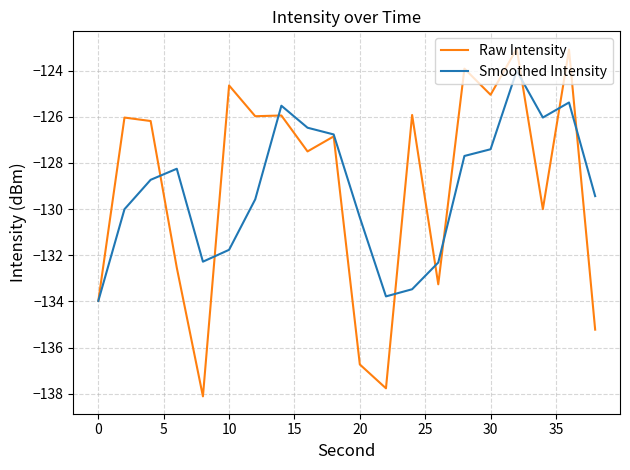

Rank the series by their maximum value, from lowest to highest.

Smoothed Intensity, Raw Intensity